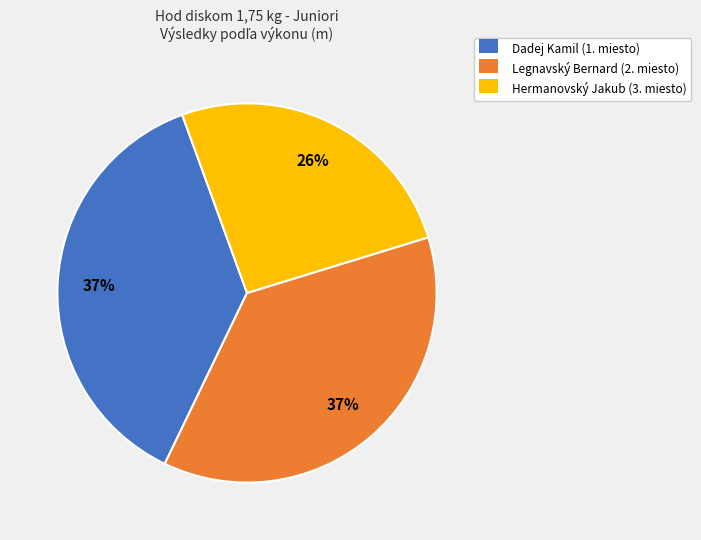

Which slice is the smallest?

Hermanovský Jakub